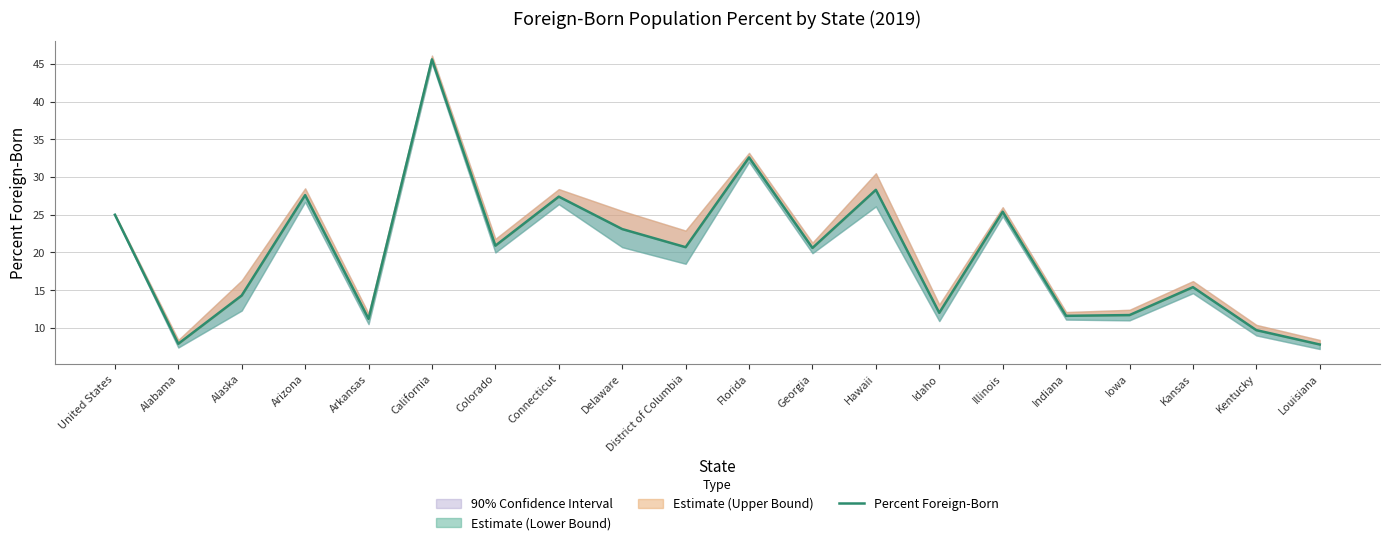

What is the change in value from Hawaii to Louisiana?

-20.5